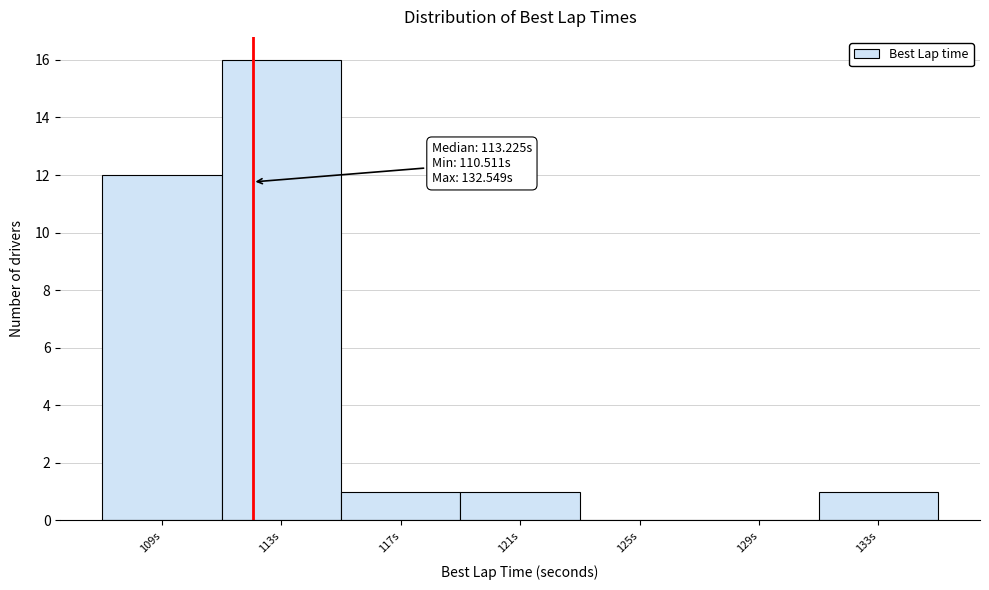

Reading right to left, list all the values displayed in this chart.

133s=1	129s=0	125s=0	121s=1	117s=1	113s=16	109s=12